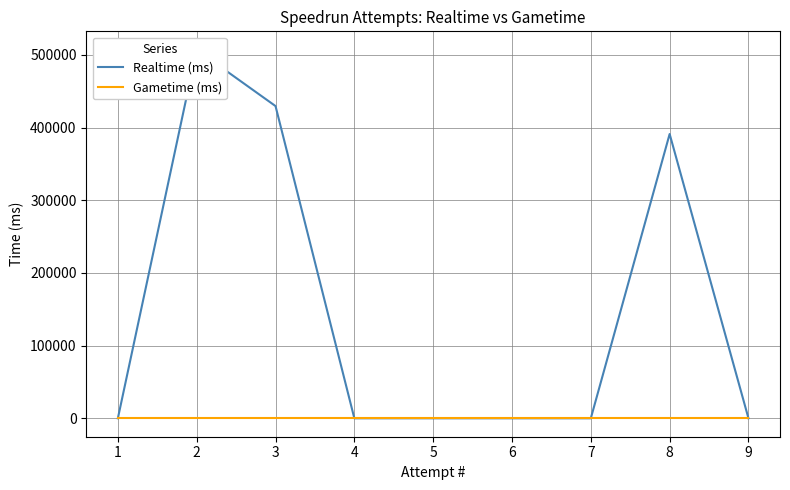

True or false: Gametime (ms) and Realtime (ms) cross at least once.

False